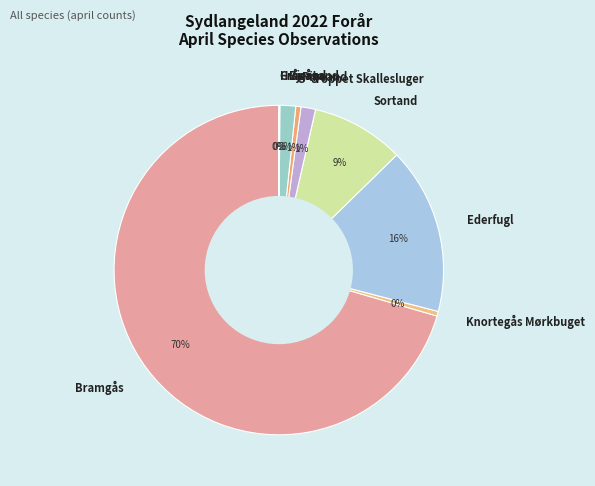

Which category has the biggest portion of the pie?

Bramgås